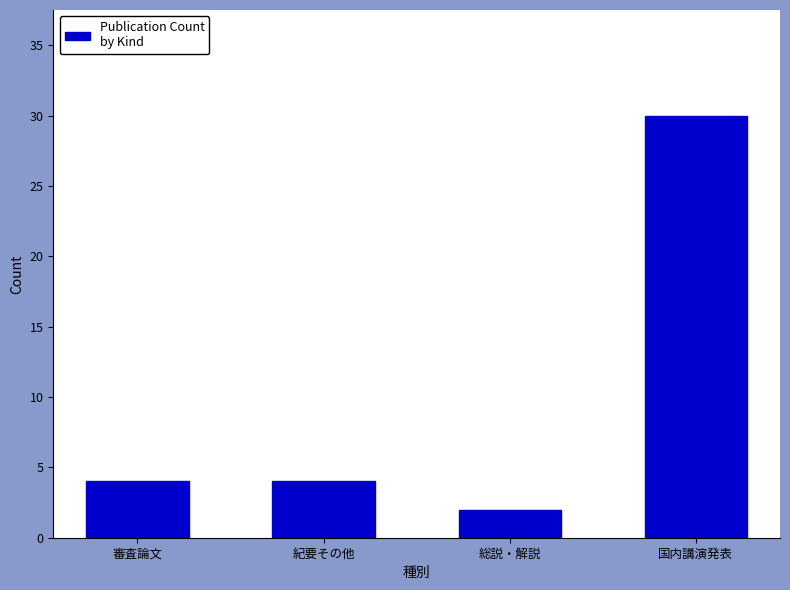

What is the label of the 1st bar from the right?

国内講演発表